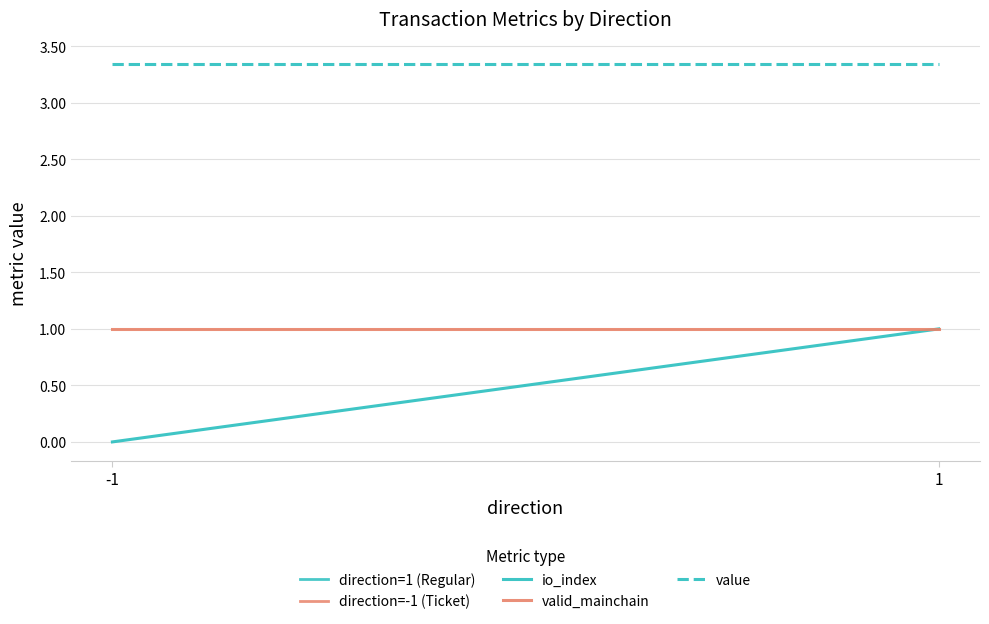

What is the sum of the value values at -1 and 1?

6.7